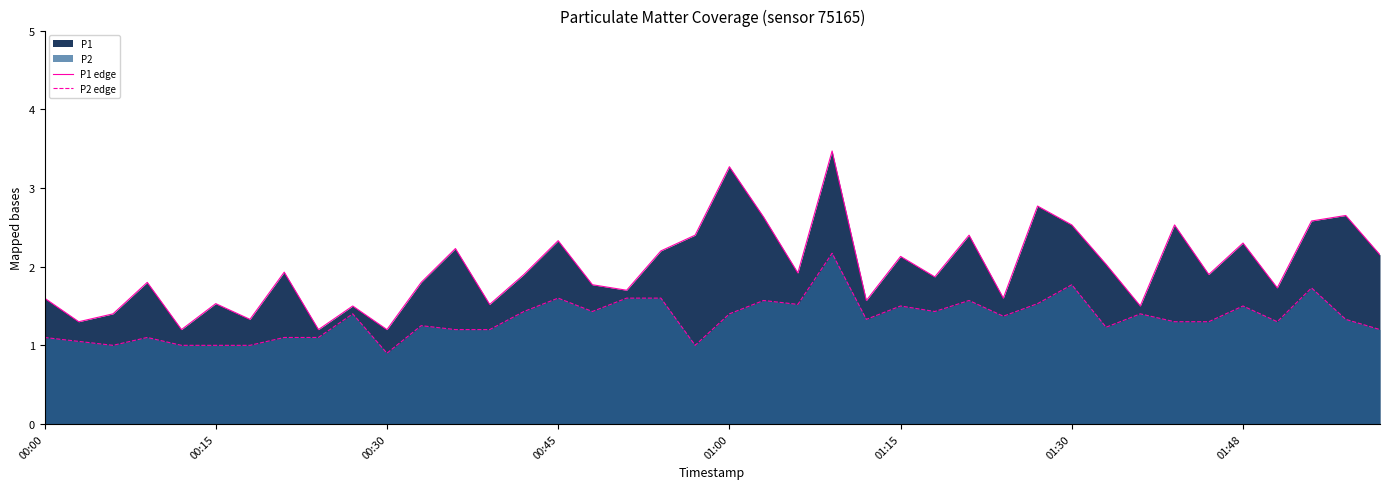

What is the difference between the maximum and minimum values in the P1 edge series?

2.3